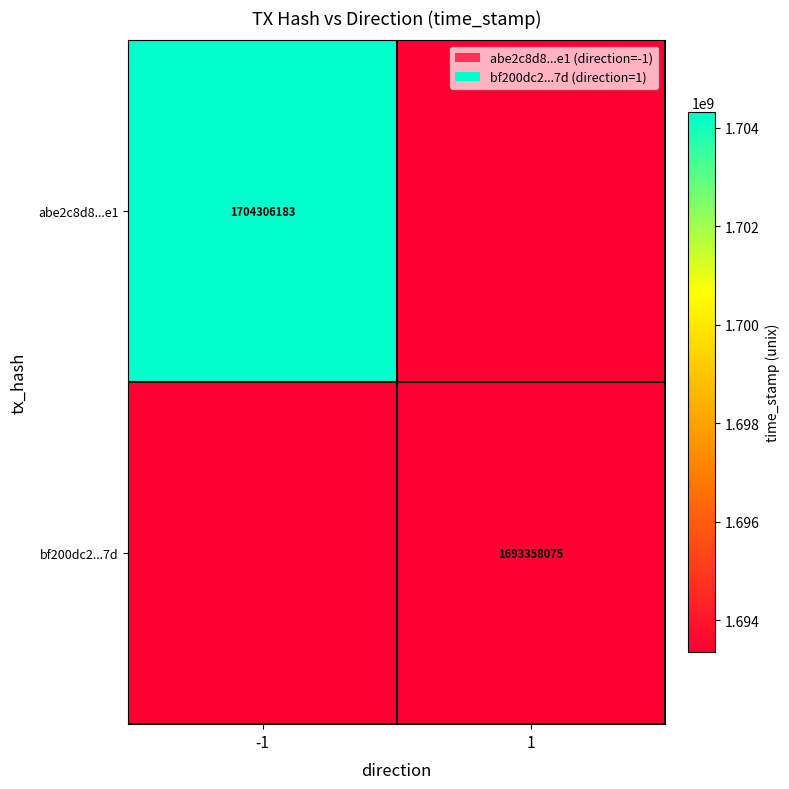

What is the smallest value displayed?

1693358075.0